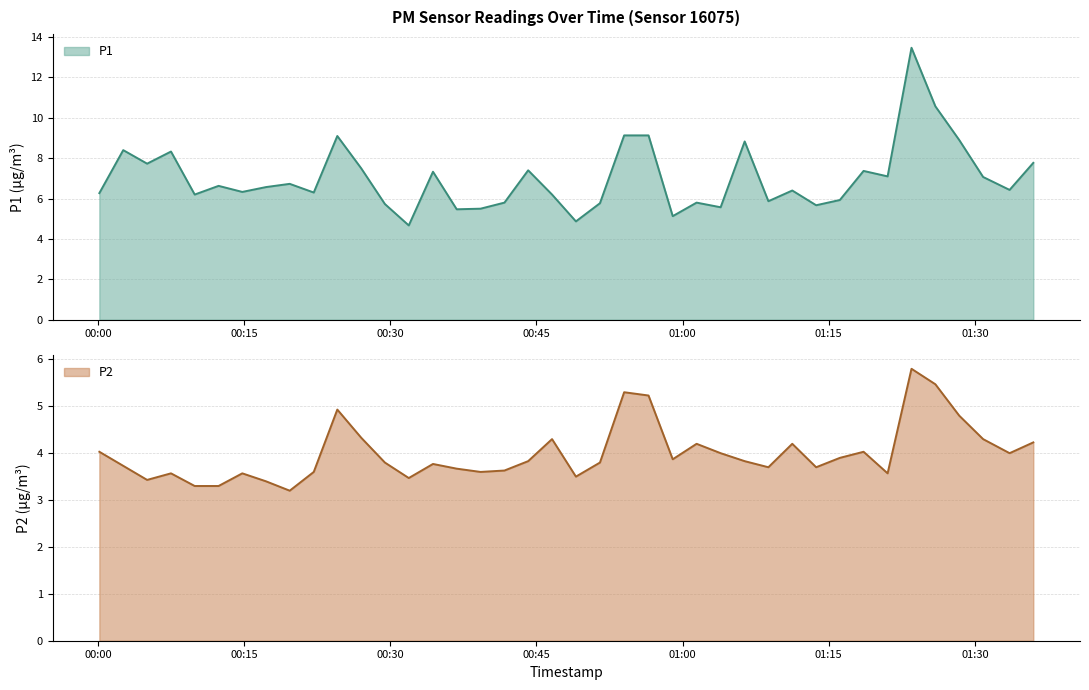

True or false: P2 has a value of 3.6 at 2023-04-15T00:41:43.

True